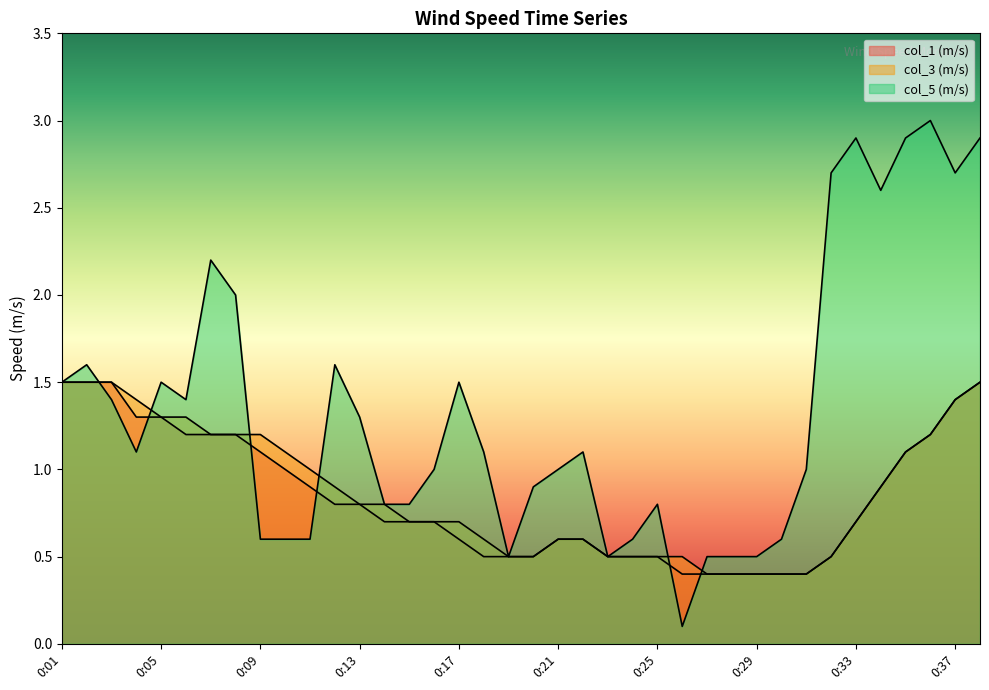

True or false: col_1 has more than 0 points higher than both neighbors.

False